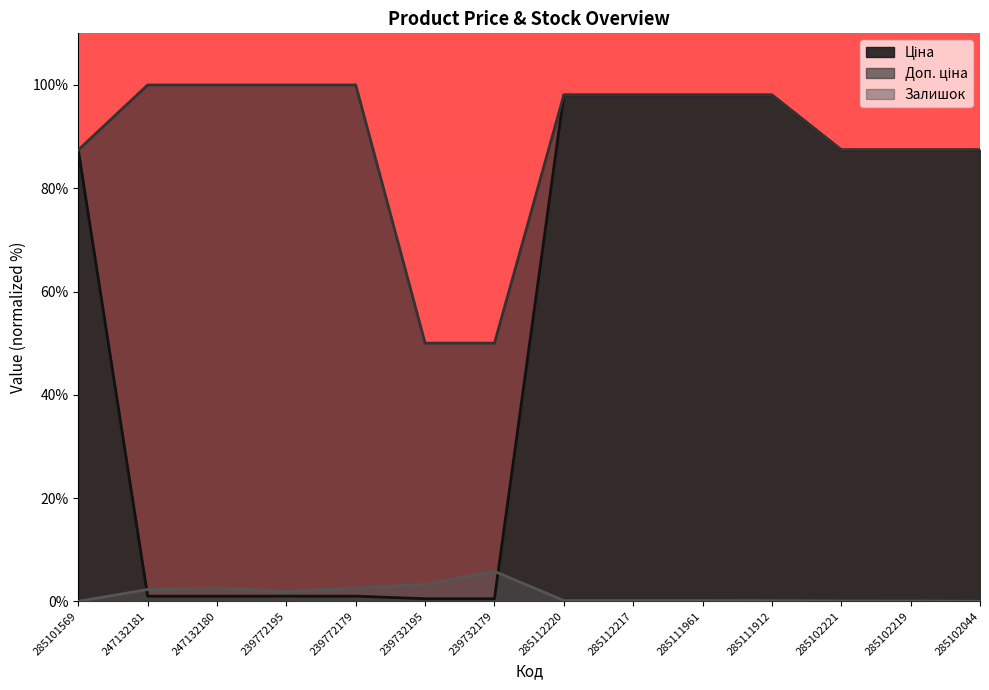

True or false: Доп. ціна and Залишок cross at least once.

False